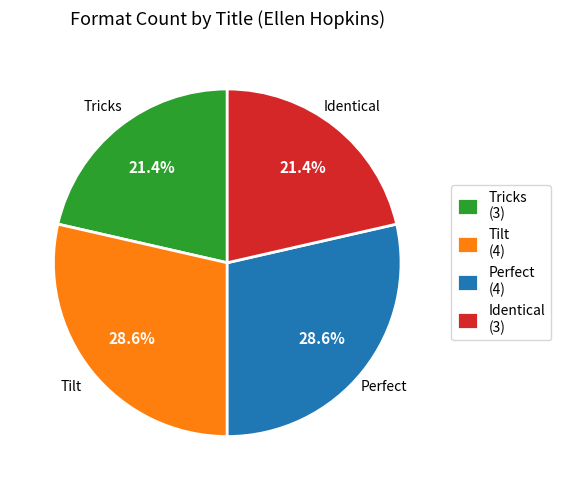

Is Tricks (3) the majority of the pie?

No